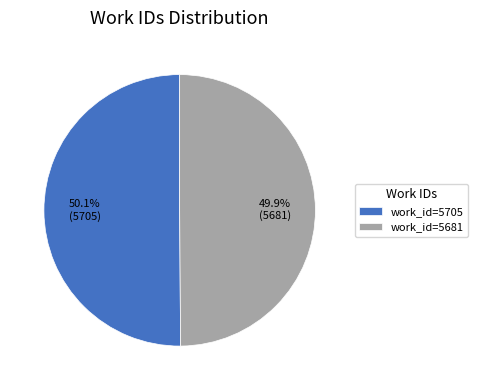

Is there a majority slice in this chart?

Yes